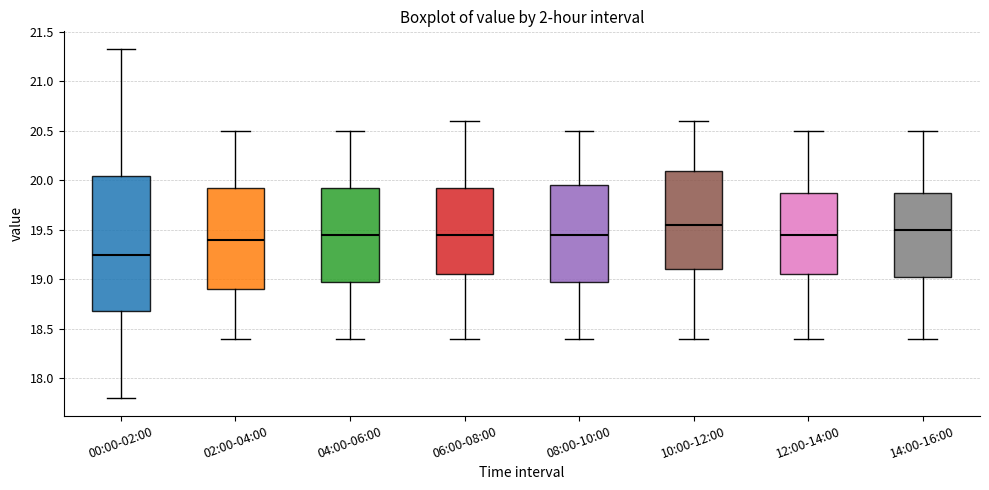

Reading left to right, read every box against the y-axis: the position of its median line, the range the box covers, and the ends of its whiskers. The values are not printed on the chart, so give them approximately, as read against the axis.

00:00-02:00: median 19.25, box 18.70 to 20.05, whiskers 17.80 to 21.35
02:00-04:00: median 19.40, box 18.90 to 19.95, whiskers 18.40 to 20.50
04:00-06:00: median 19.45, box 19.00 to 19.95, whiskers 18.40 to 20.50
06:00-08:00: median 19.45, box 19.05 to 19.95, whiskers 18.40 to 20.60
08:00-10:00: median 19.45, box 19.00 to 19.95, whiskers 18.40 to 20.50
10:00-12:00: median 19.55, box 19.10 to 20.10, whiskers 18.40 to 20.60
12:00-14:00: median 19.45, box 19.05 to 19.90, whiskers 18.40 to 20.50
14:00-16:00: median 19.50, box 19.05 to 19.90, whiskers 18.40 to 20.50